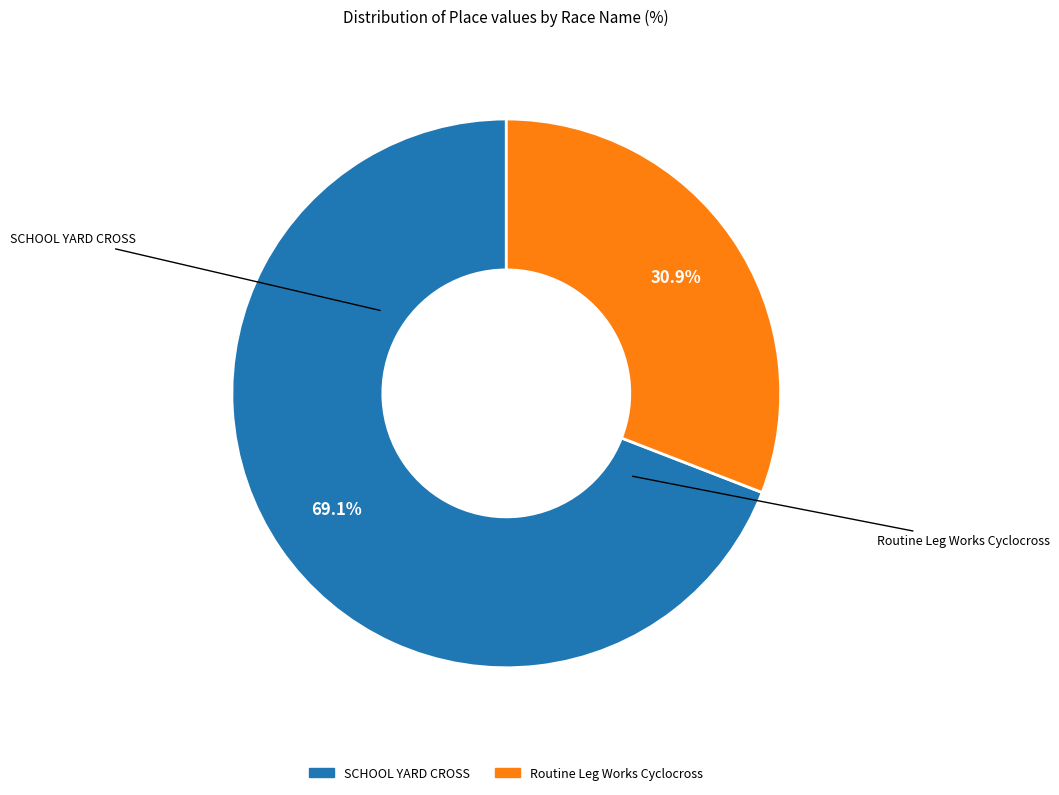

What is the total percentage of Routine Leg Works Cyclocross and SCHOOL YARD CROSS?

100.0%